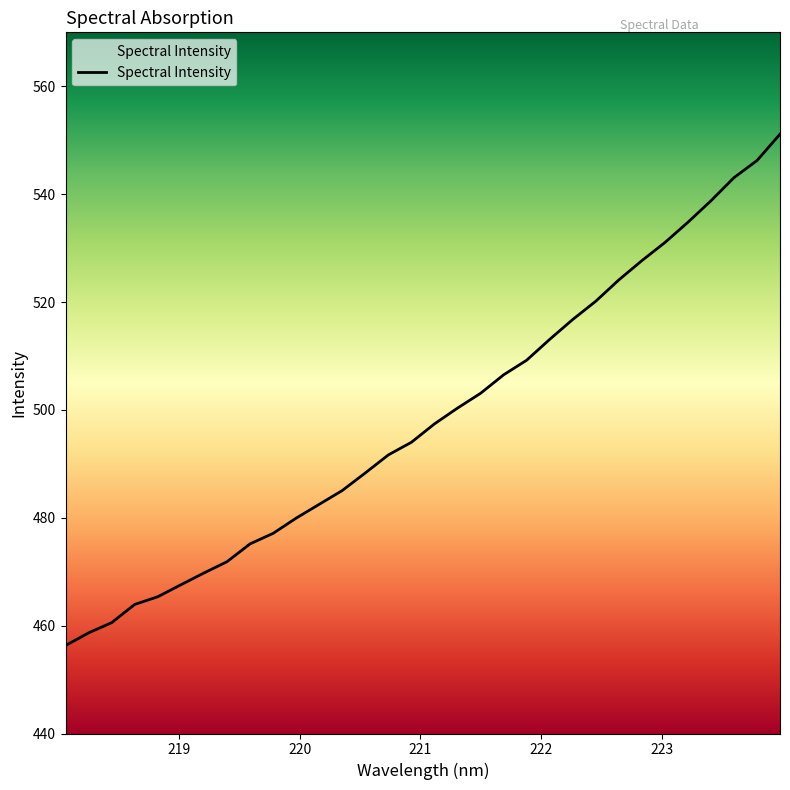

Which category has the lowest value across all series?

218.0596